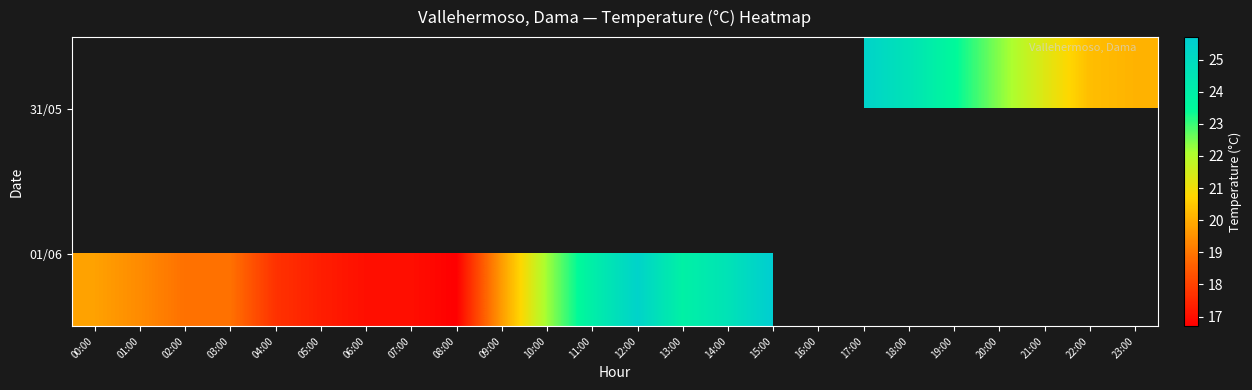

Between 12:00 and 18:00, which is larger?

18:00